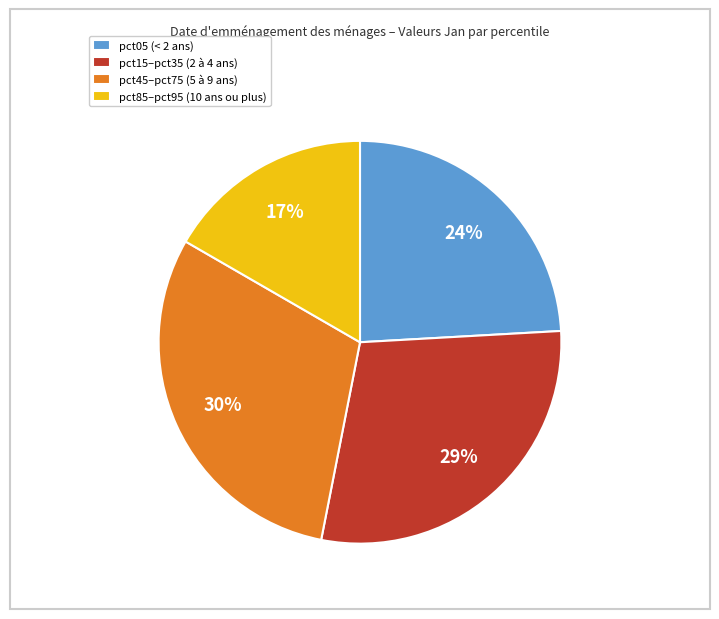

How many slices are in this pie chart?

4